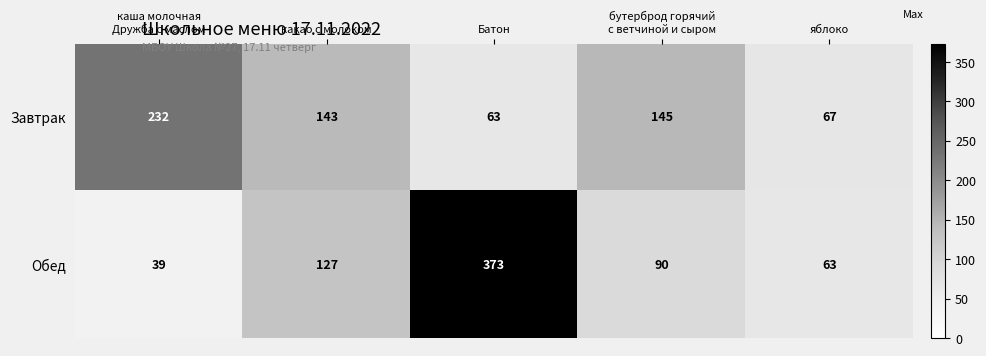

What is the sum of all Завтрак values?

650